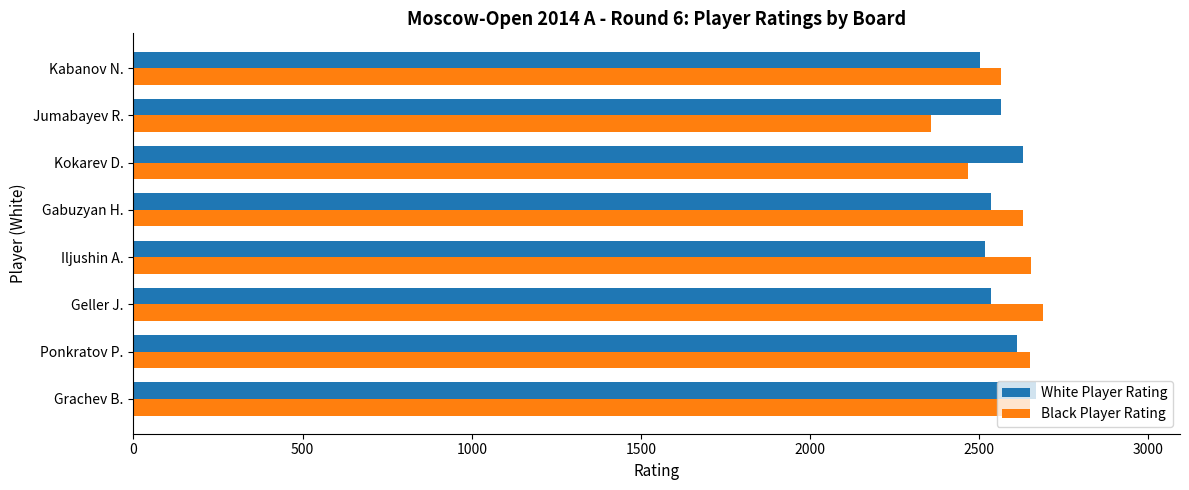

At Kokarev D., list the series in order from largest to smallest.

White Player Rating, Black Player Rating